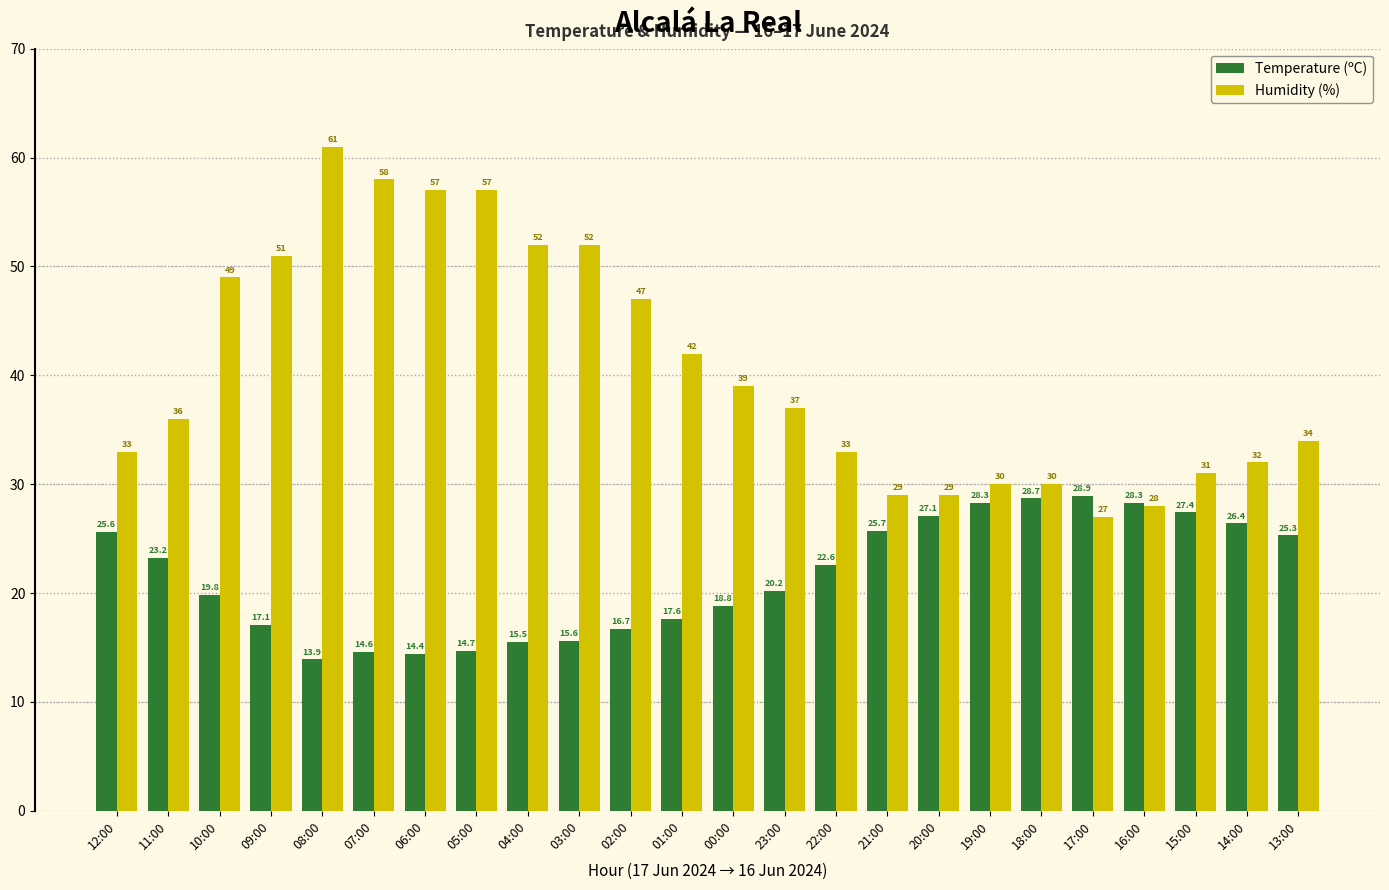

Which label corresponds to the largest value in the chart?

08:00